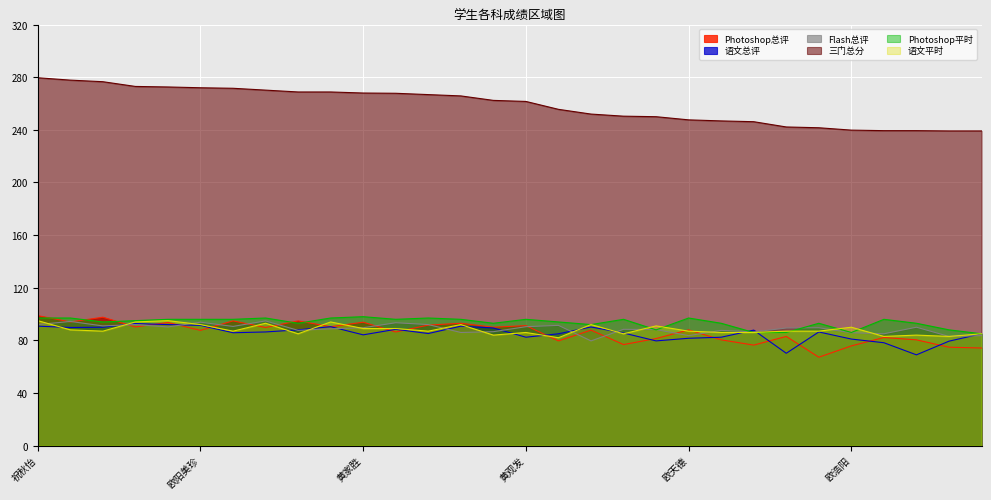

What is the value of the Photoshop总评 point at the 7th from the left?

94.8